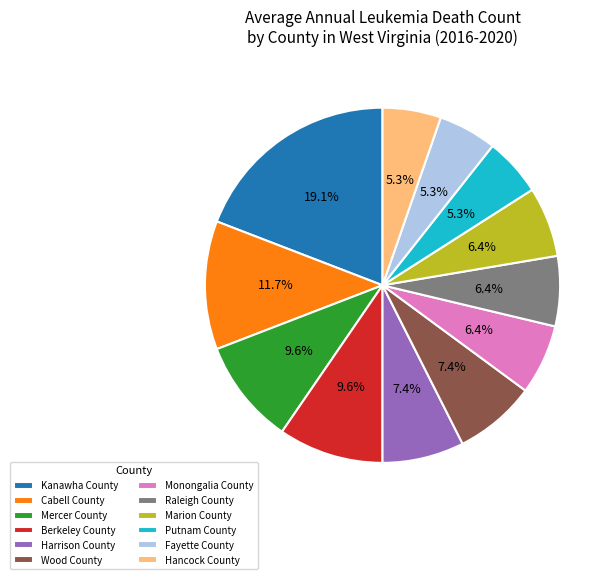

To the nearest percent, what portion does Monongalia County represent?

6%